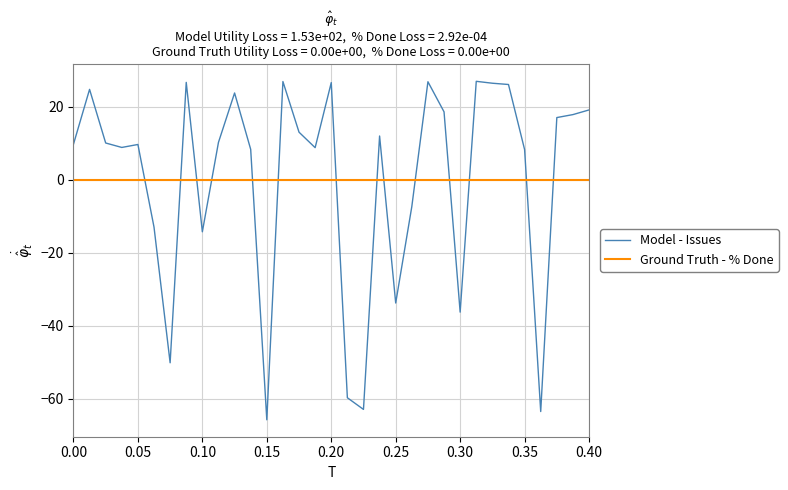

What is the maximum value shown in the chart?

26.9